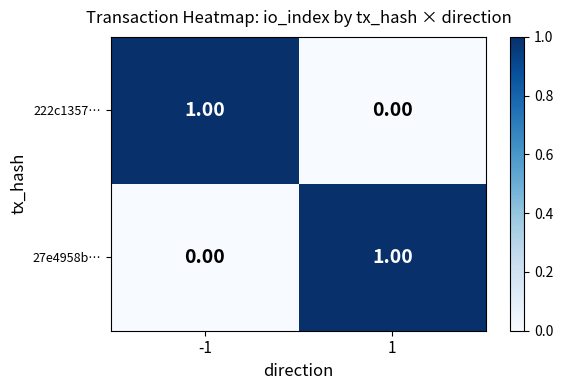

Rank the series at -1 from highest to lowest value.

222c1357…, 27e4958b…